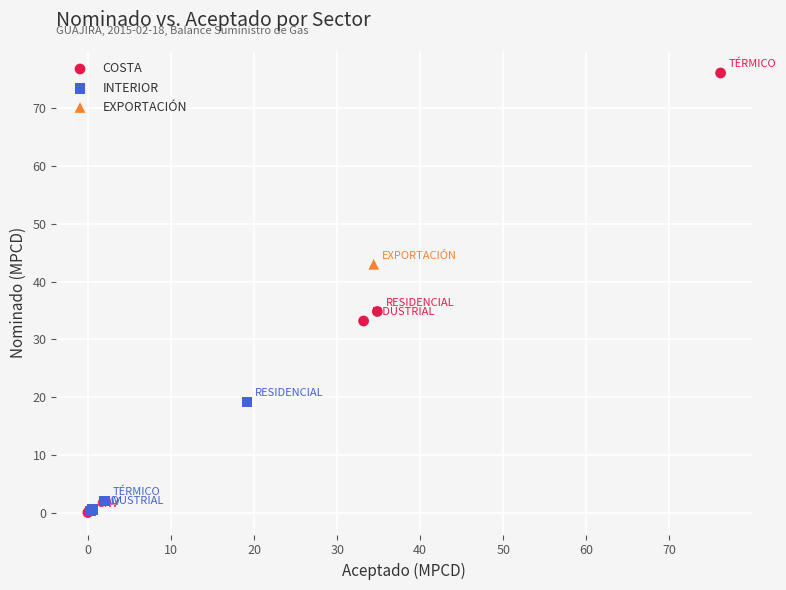

What are all the series names shown in the legend?

COSTA, INTERIOR, EXPORTACIÓN